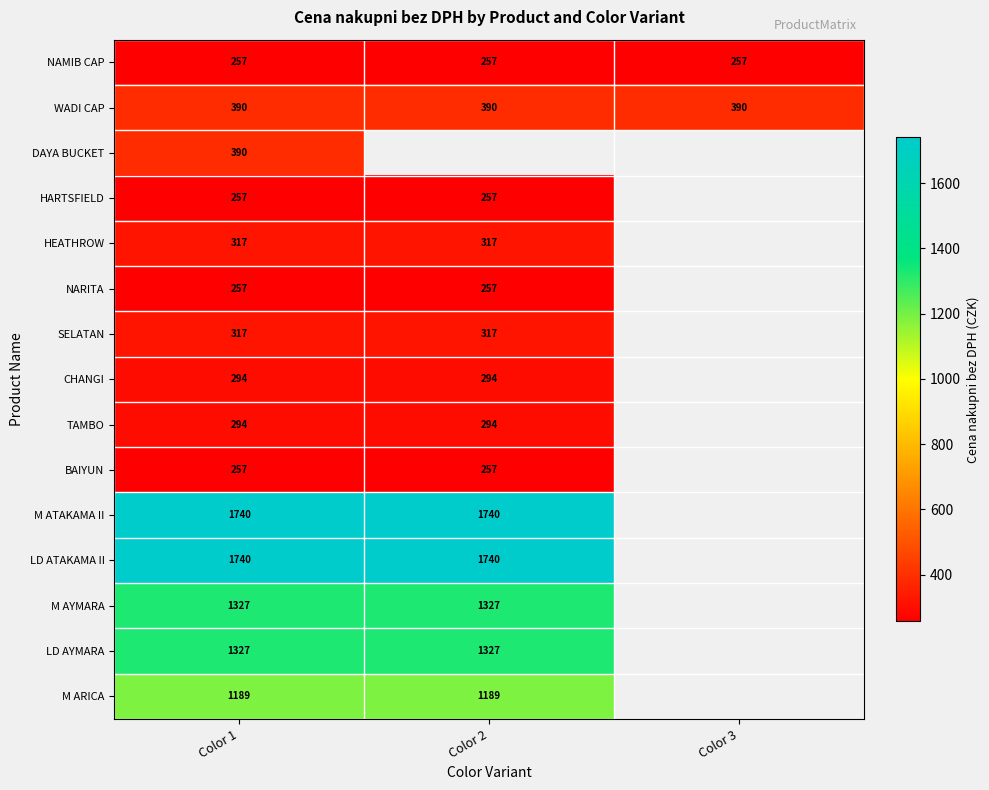

At which category does the chart reach its minimum across all series?

Color 2